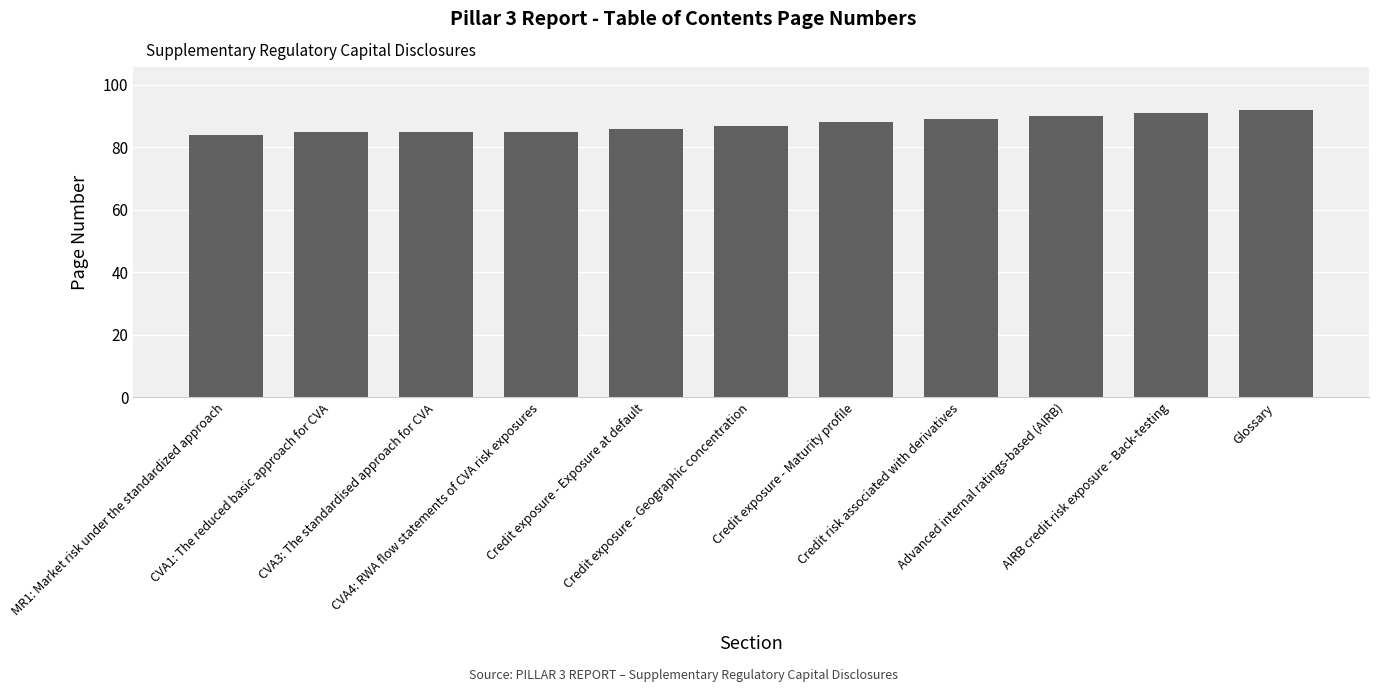

Which label corresponds to the smallest value in the chart?

MR1: Market risk under the standardized approach